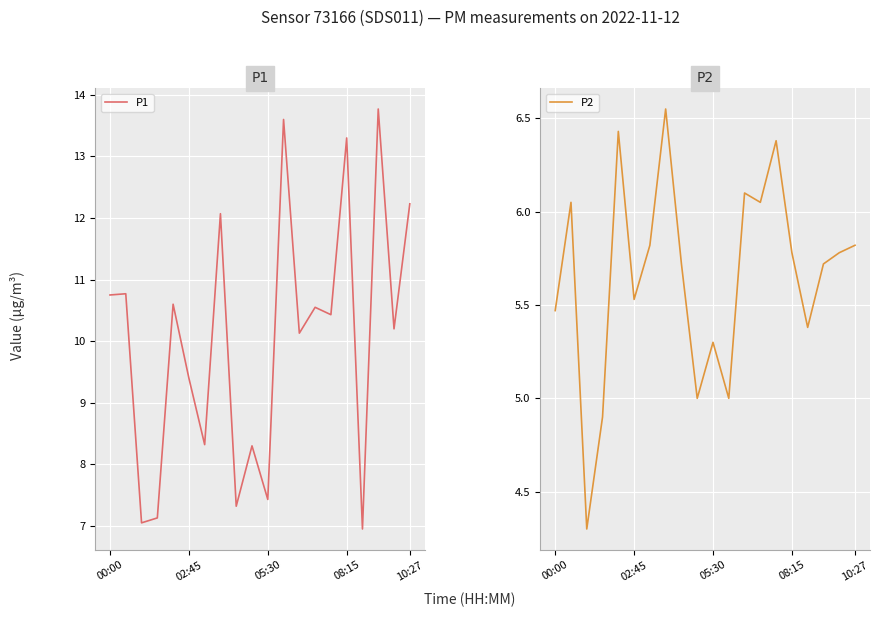

Which series has the largest range (max minus min)?

P1